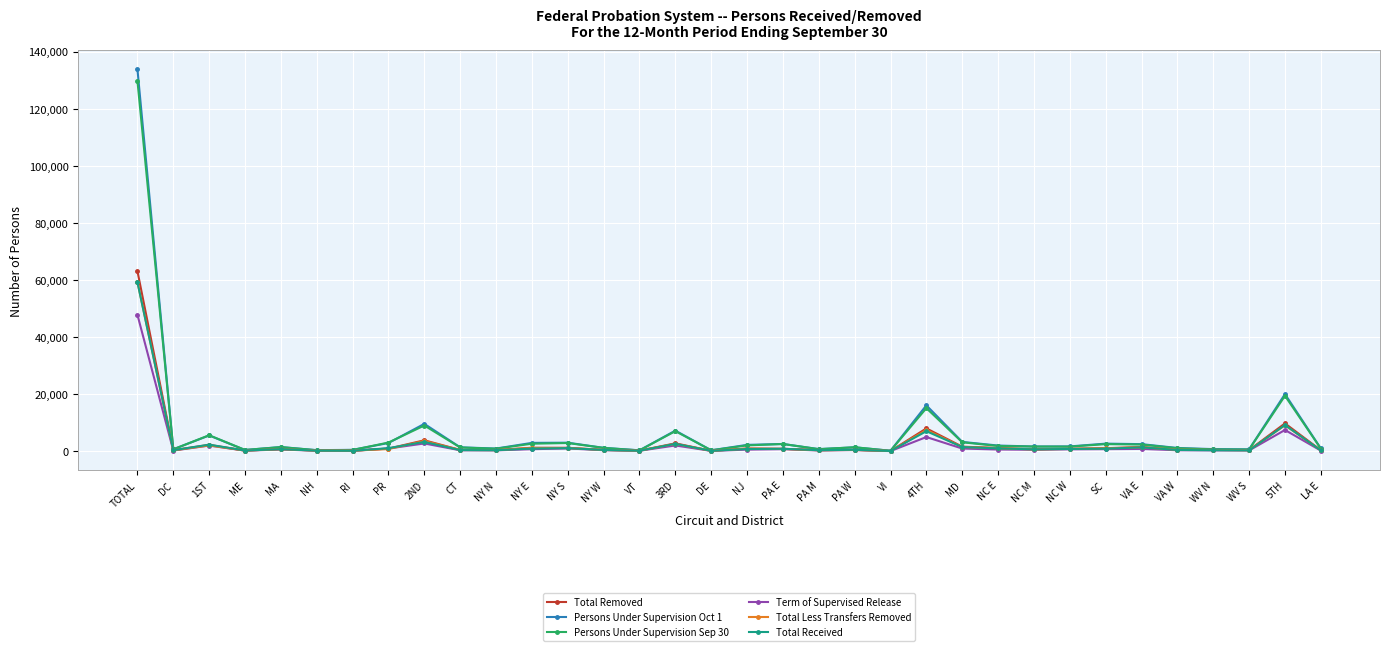

At which category is the sum across all series the highest?

TOTAL